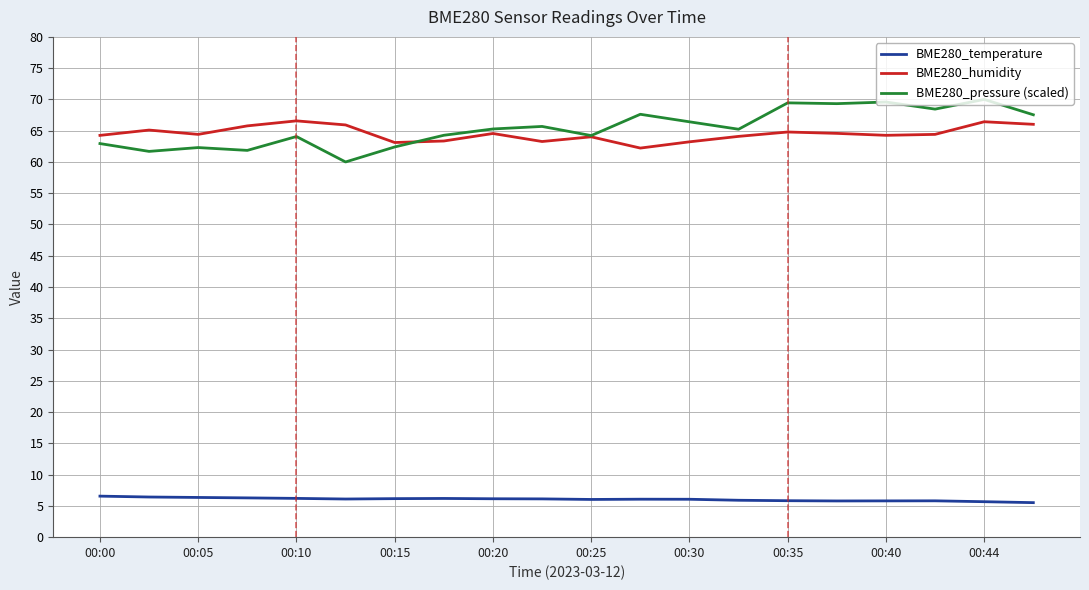

True or false: BME280_pressure (scaled) and BME280_temperature cross at least once.

False